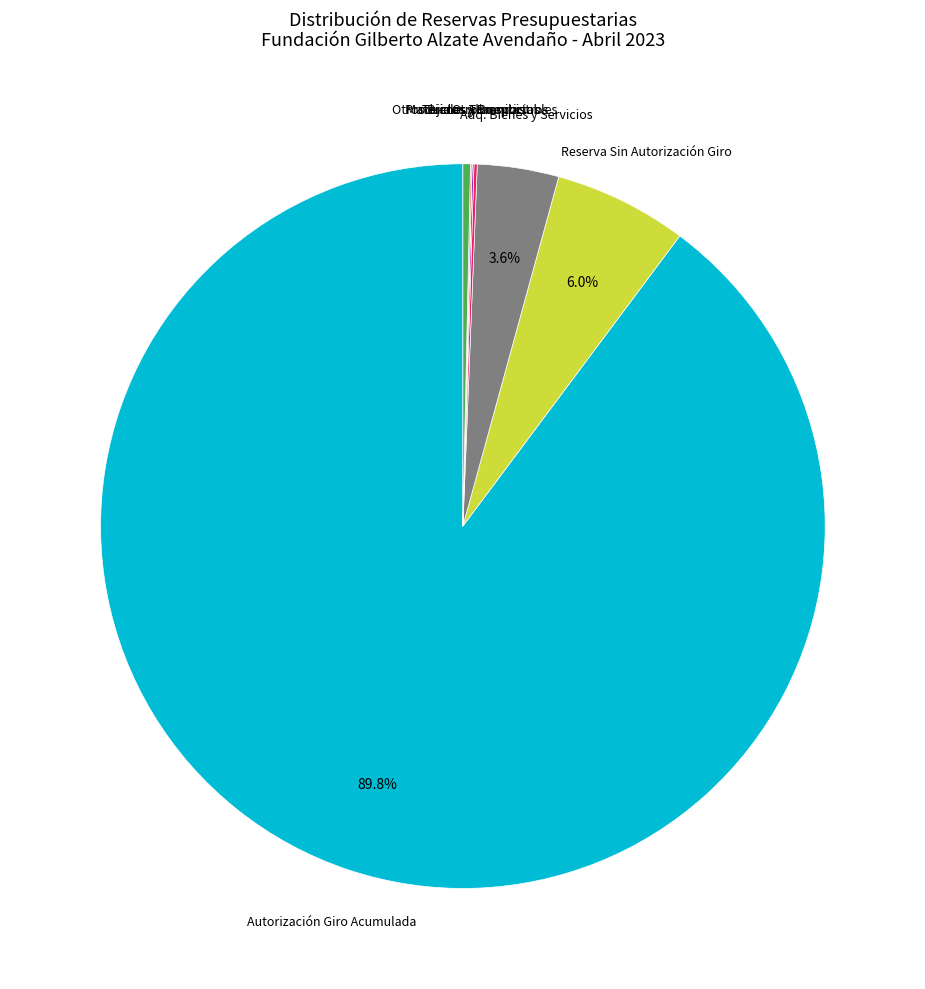

Is there a majority slice in this chart?

Yes